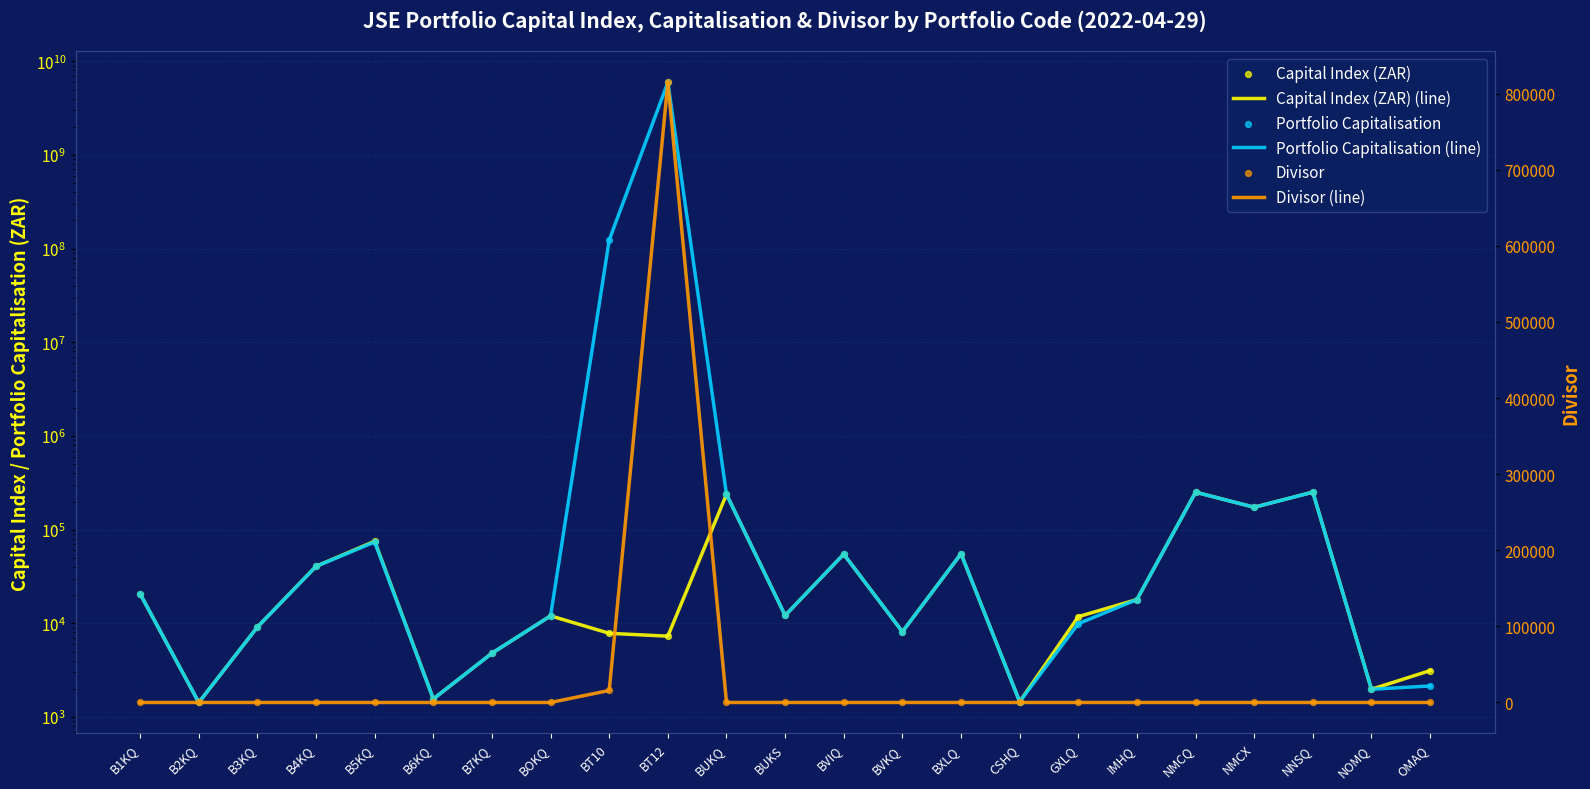

Is the value of Capital Index (ZAR) at CSHQ greater than the value of Portfolio Capitalisation at B2KQ?

Yes